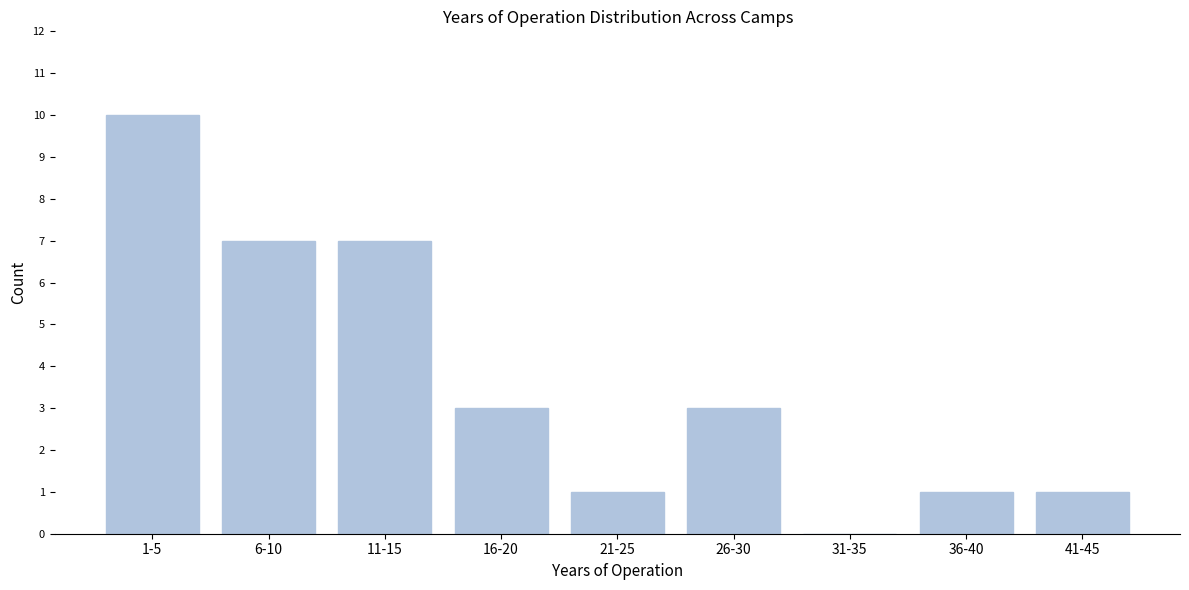

Reading right to left, list all the values displayed in this chart.

41-45=1	36-40=1	31-35=0	26-30=3	21-25=1	16-20=3	11-15=7	6-10=7	1-5=10